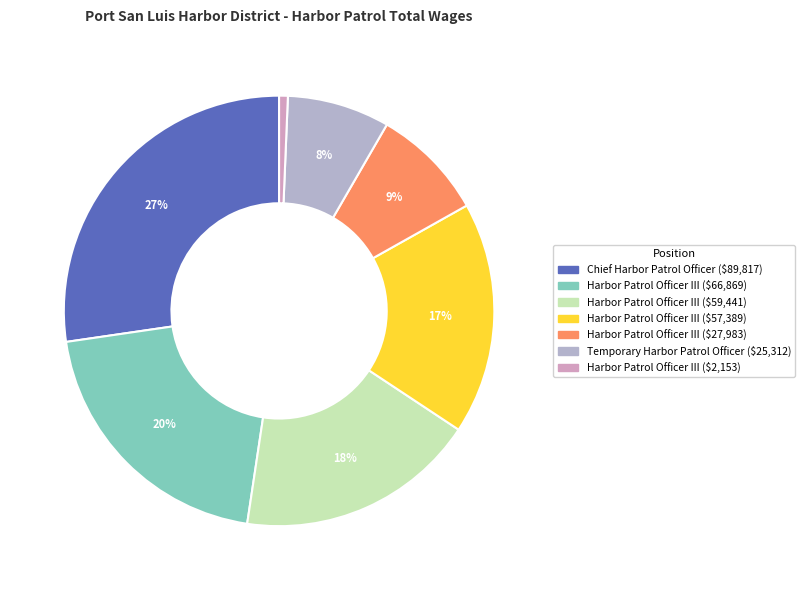

To the nearest percent, what is the average slice percentage?

14%